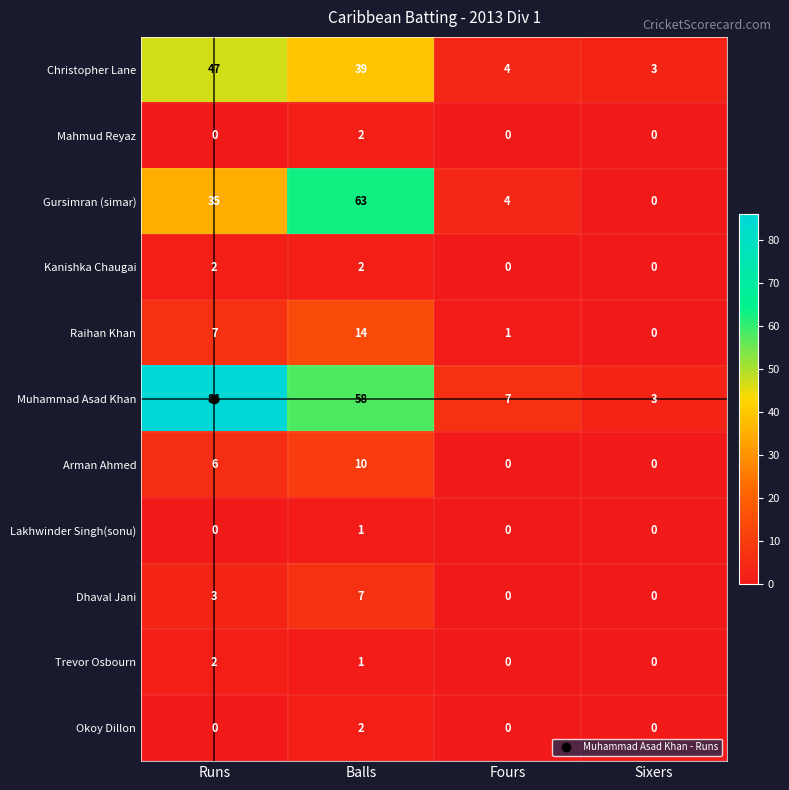

Which series has the largest total across all categories?

Muhammad Asad Khan